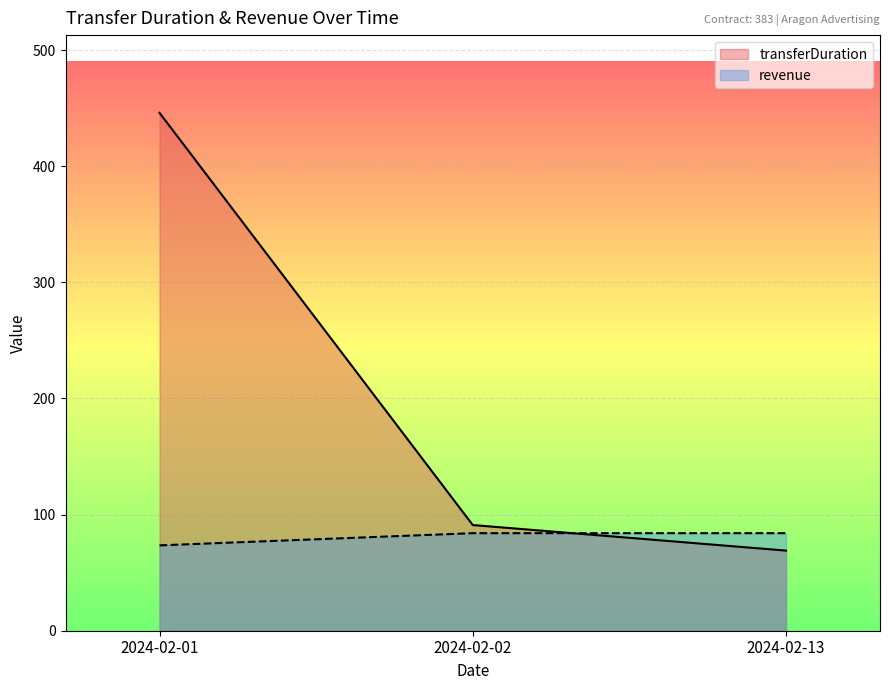

What is the difference between the maximum and minimum values in the revenue series?

10.5